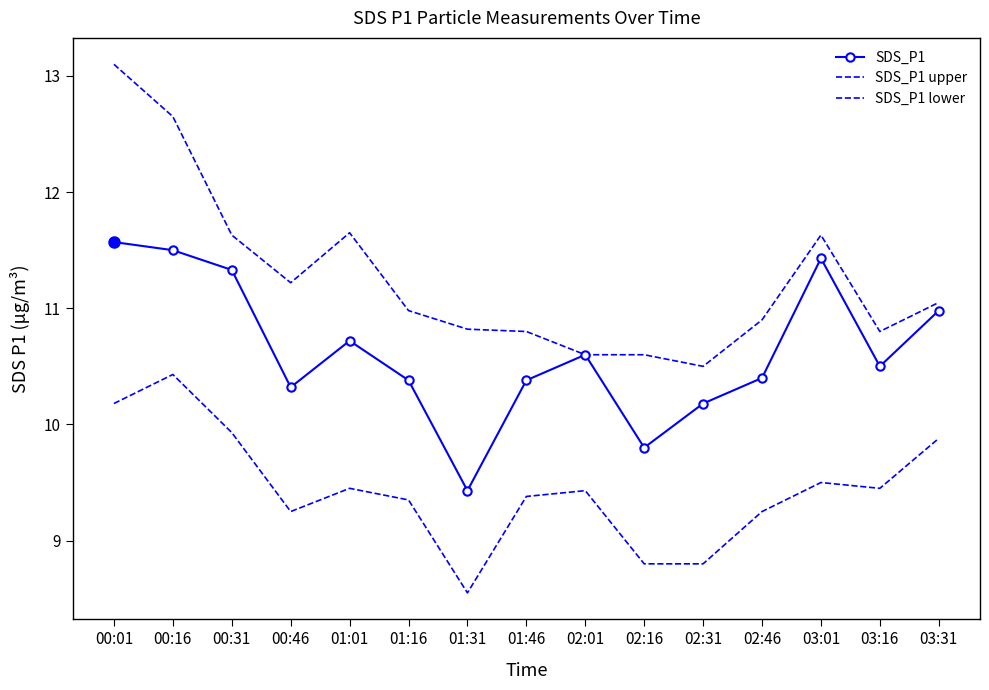

True or false: SDS_P1 lower and SDS_P1 cross at least once.

False